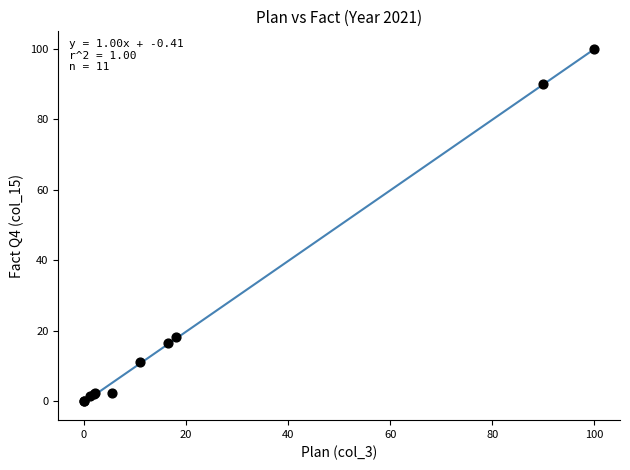

What Y value in the scatter plot is closest to 50?

18.1